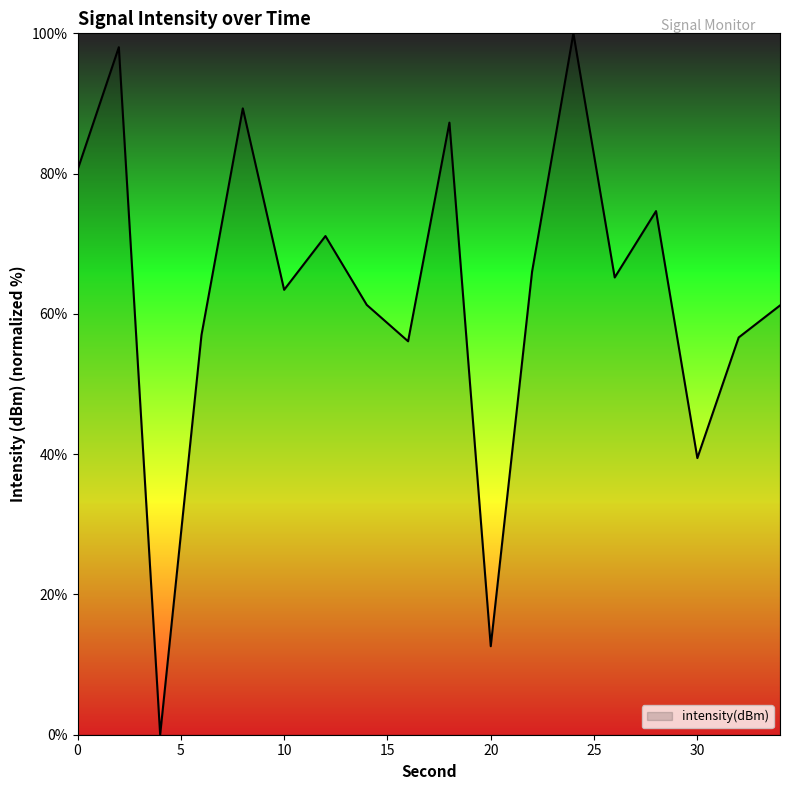

How many lines are shown in the chart?

1